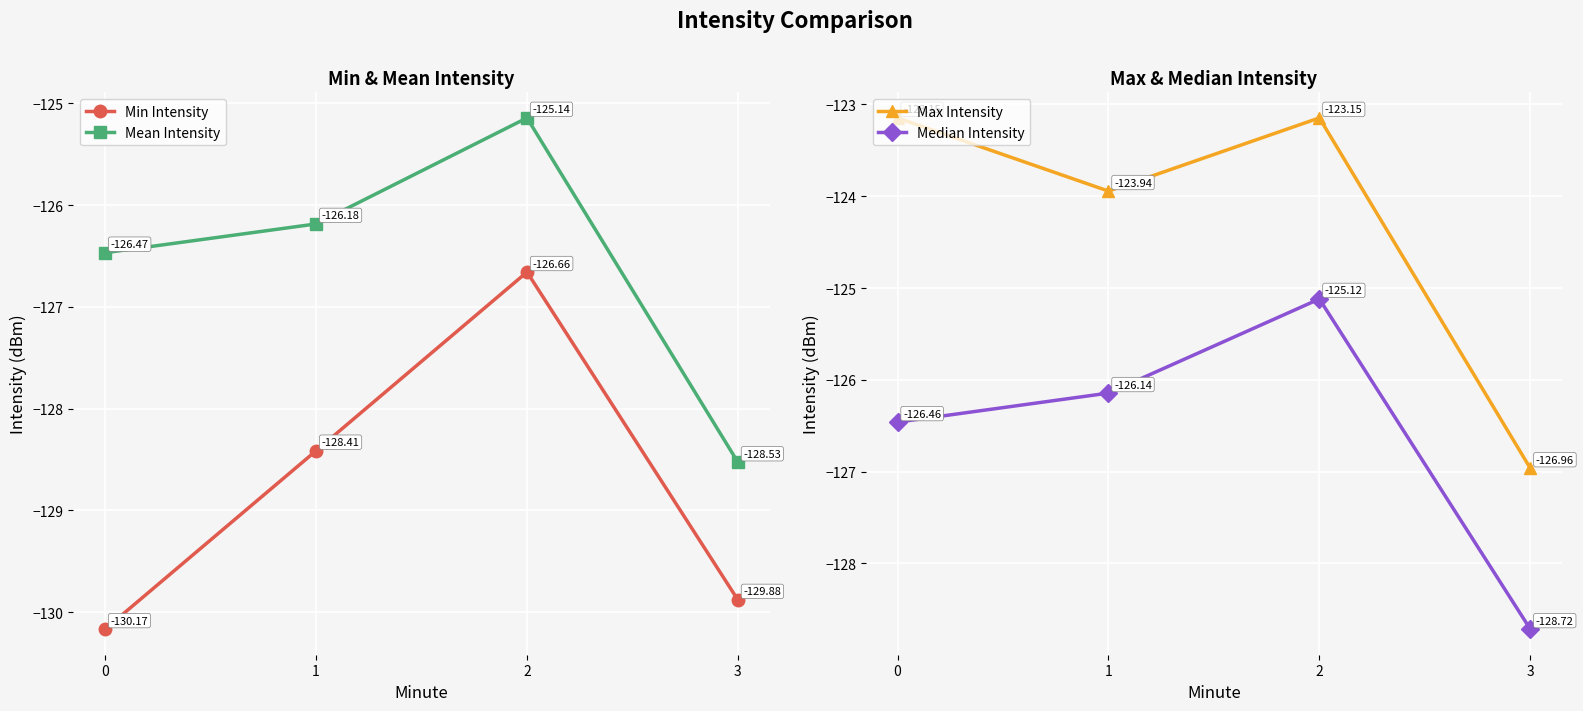

How many interior local peaks does the Min Intensity series have?

1